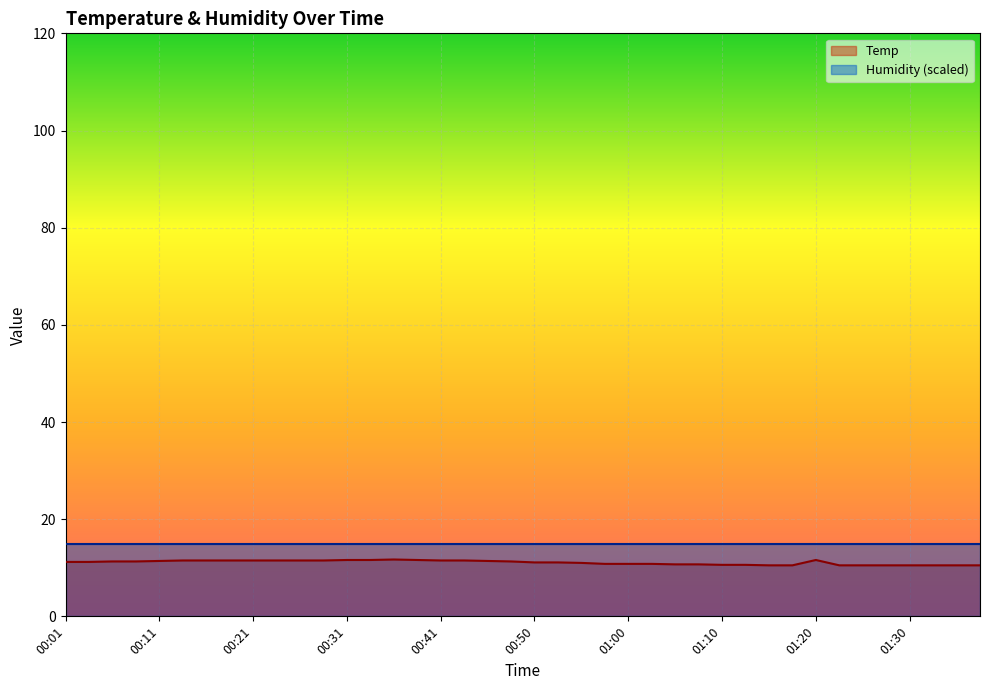

What is the sum of all values?

443.4